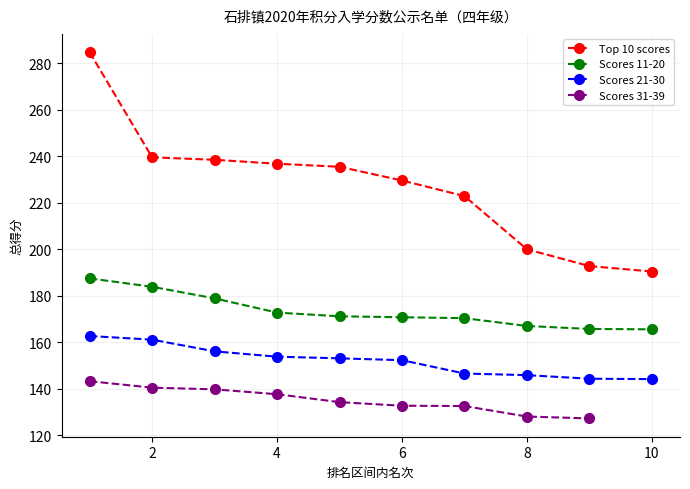

True or false: Scores 21-30 and Scores 11-20 cross at least once.

False